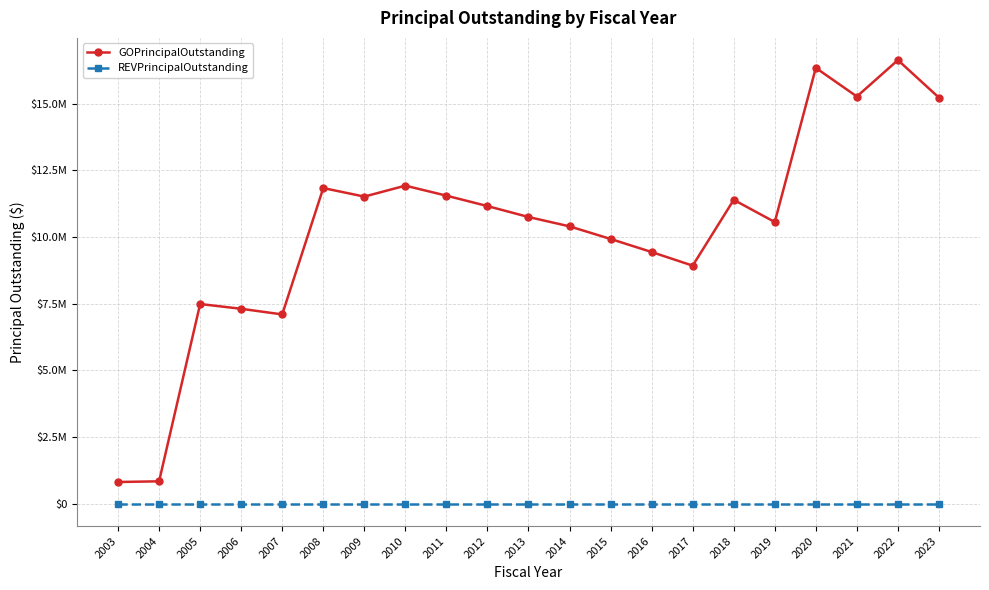

Is it true that GOPrincipalOutstanding equals 7837860 at 2008?

False